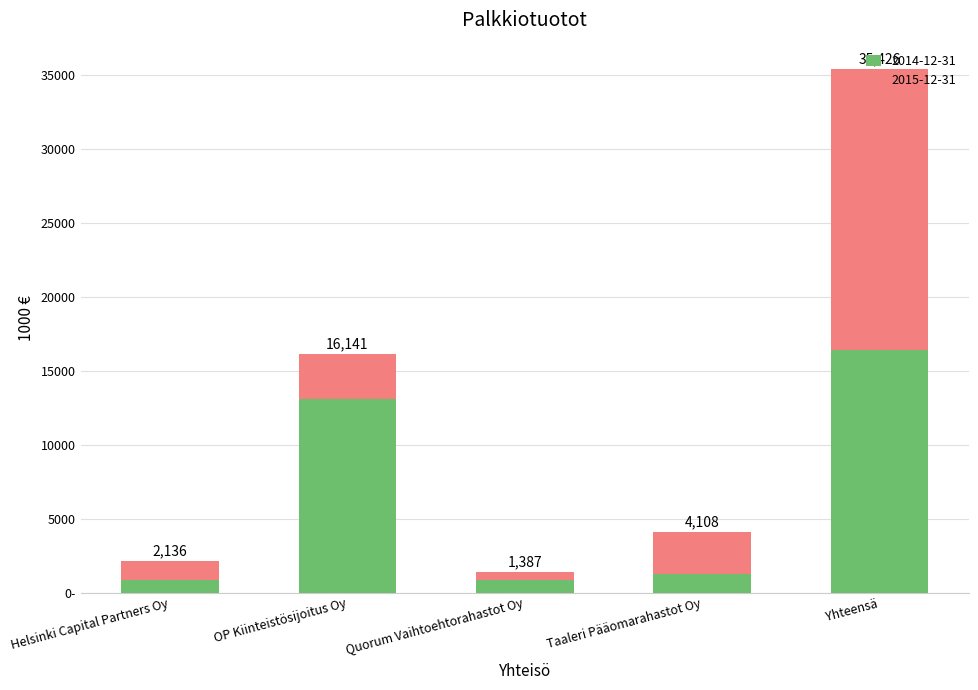

Which has a higher value, Quorum Vaihtoehtorahastot Oy or Helsinki Capital Partners Oy?

Helsinki Capital Partners Oy